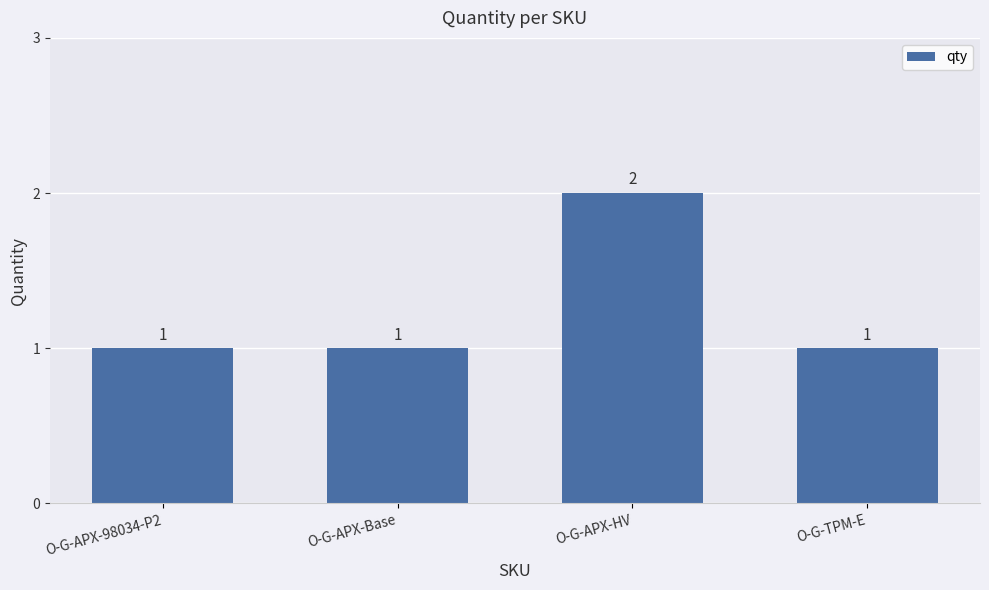

Is it true that the value at O-G-TPM-E is 1?

True